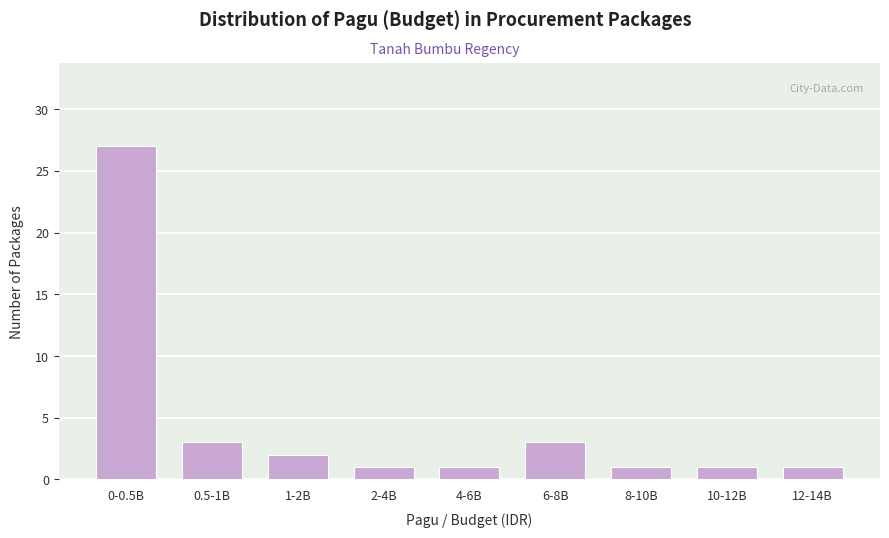

Reading right to left, list all the values displayed in this chart.

1	1	1	3	1	1	2	3	27